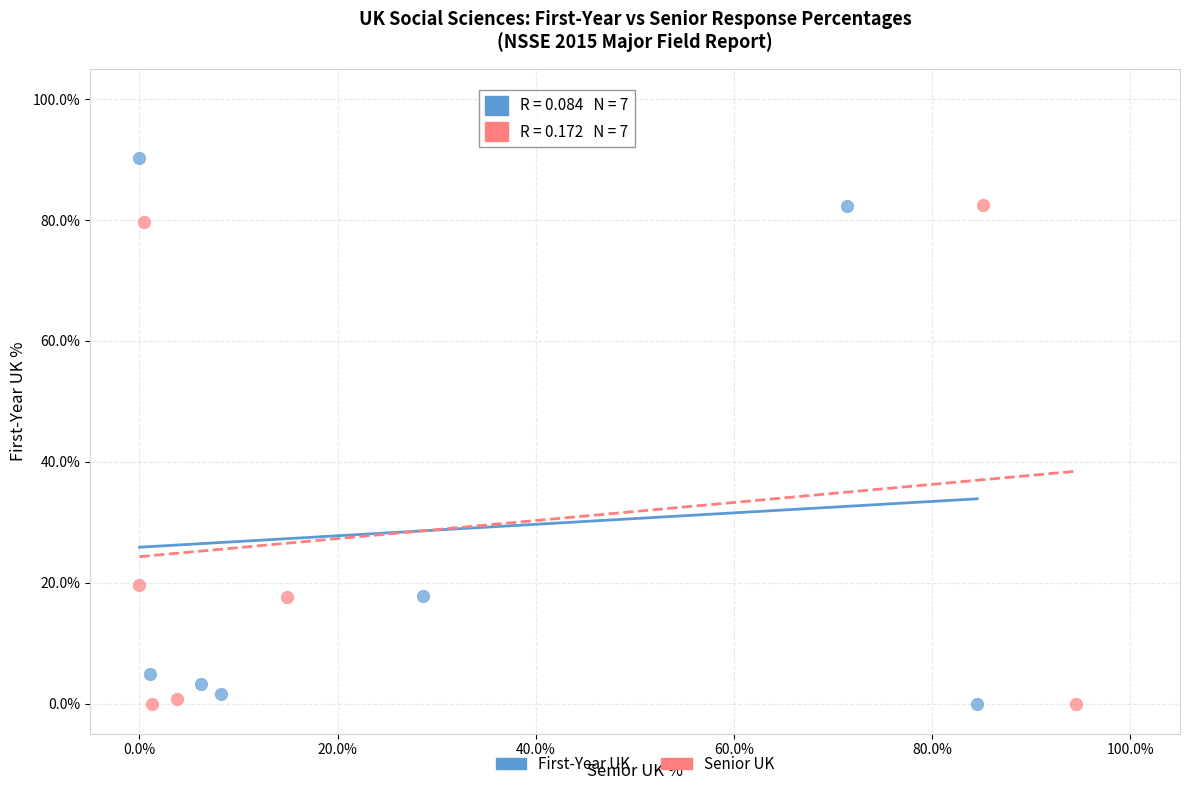

What are all the series names shown in the legend?

First-Year UK, Senior UK